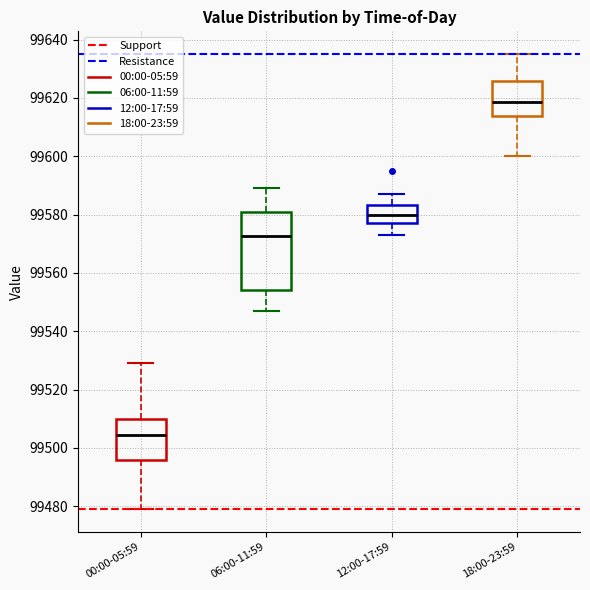

Which box's median line is the lowest?

00:00-05:59